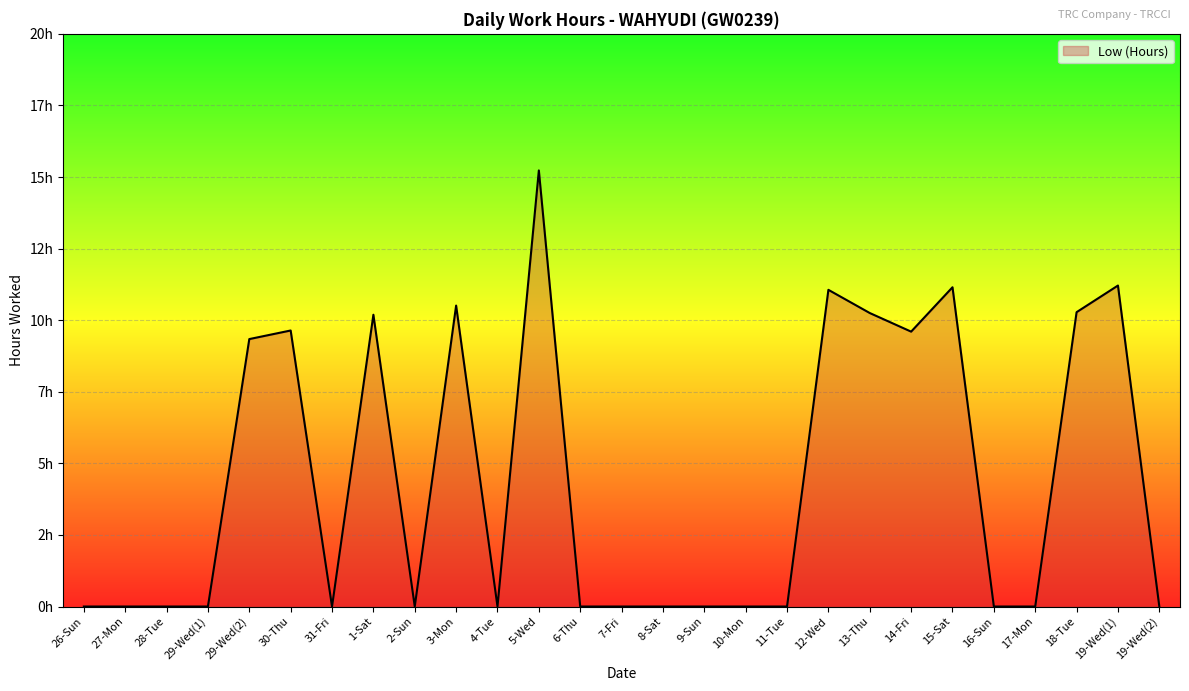

Reading left to right, transcribe all the data shown in this chart.

0.0	0.0	0.0	0.0	9.3	9.6	0.0	10.2	0.0	10.5	0.0	15.2	0.0	0.0	0.0	0.0	0.0	0.0	11.1	10.2	9.6	11.2	0.0	0.0	10.3	11.2	0.0